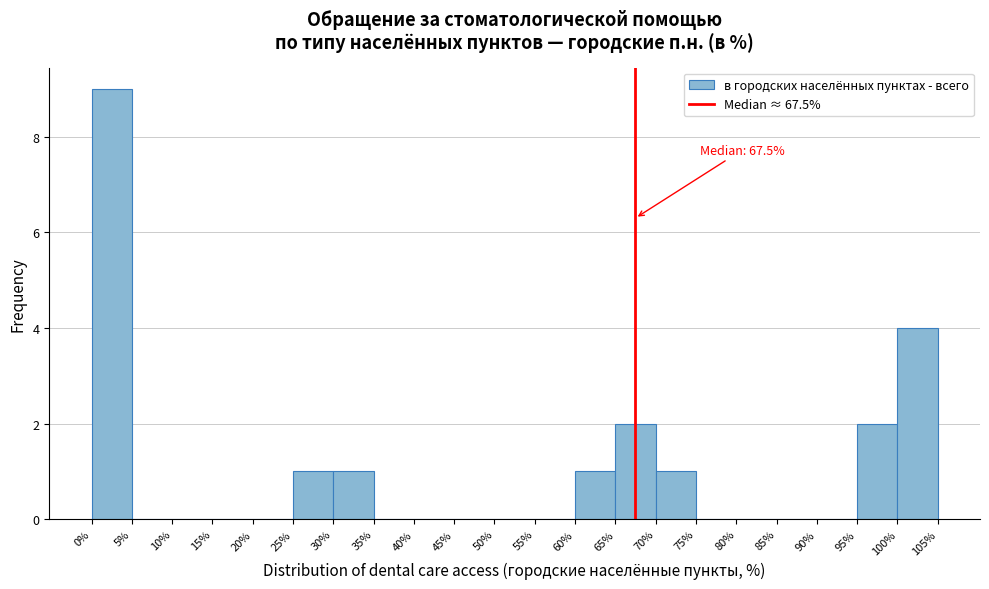

Which range on the x-axis has the tallest bar?

0% to 5%